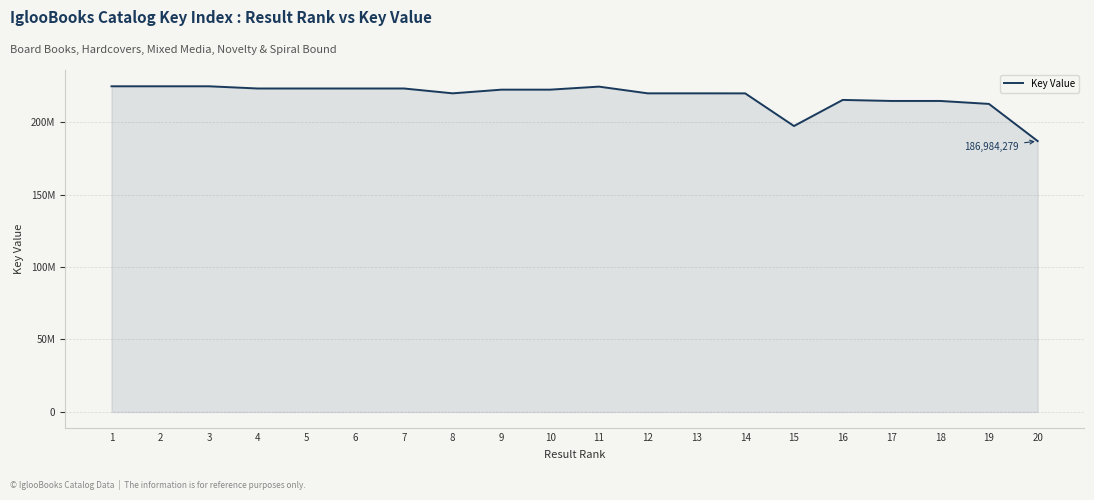

The chart shows a value of 214692200 at 18. True or false?

True